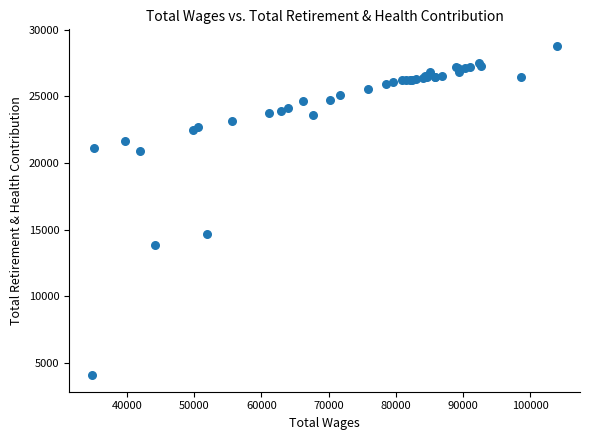

What Y value in the scatter plot is closest to 16430?

14652